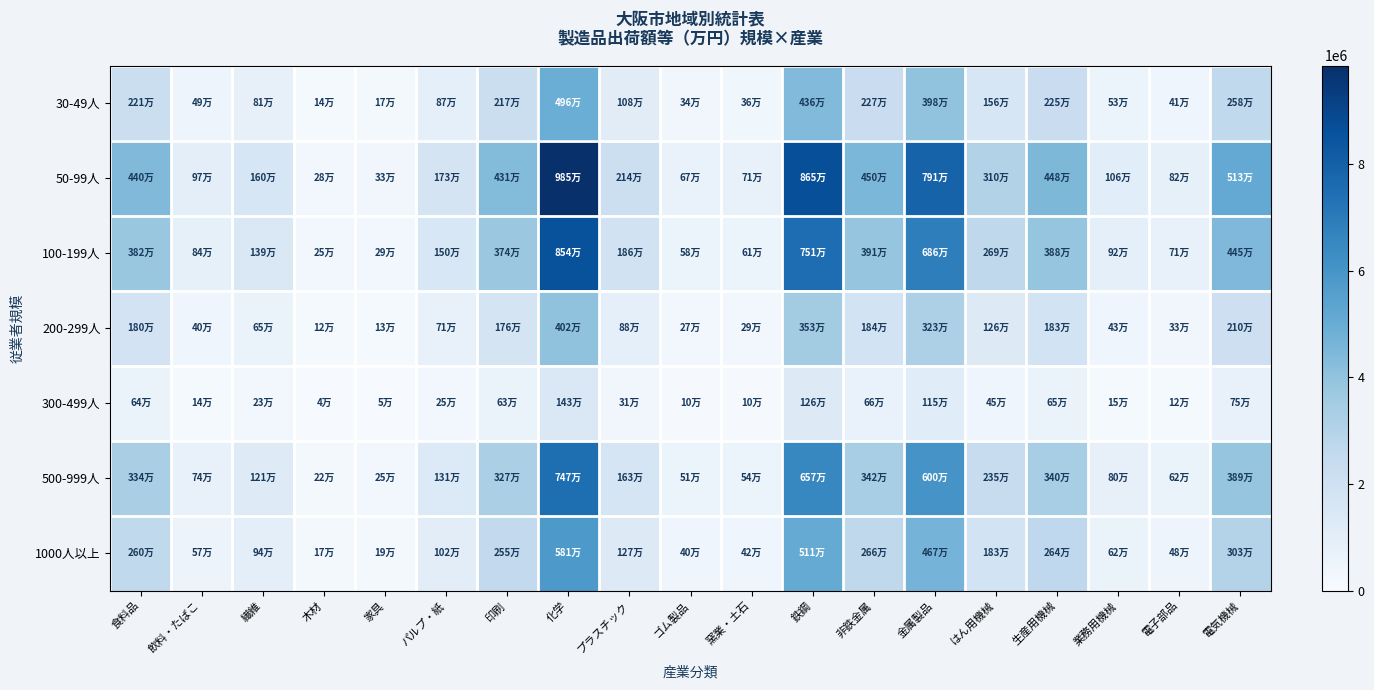

Which series changed the most between 化学 and 金属製品?

50-99人